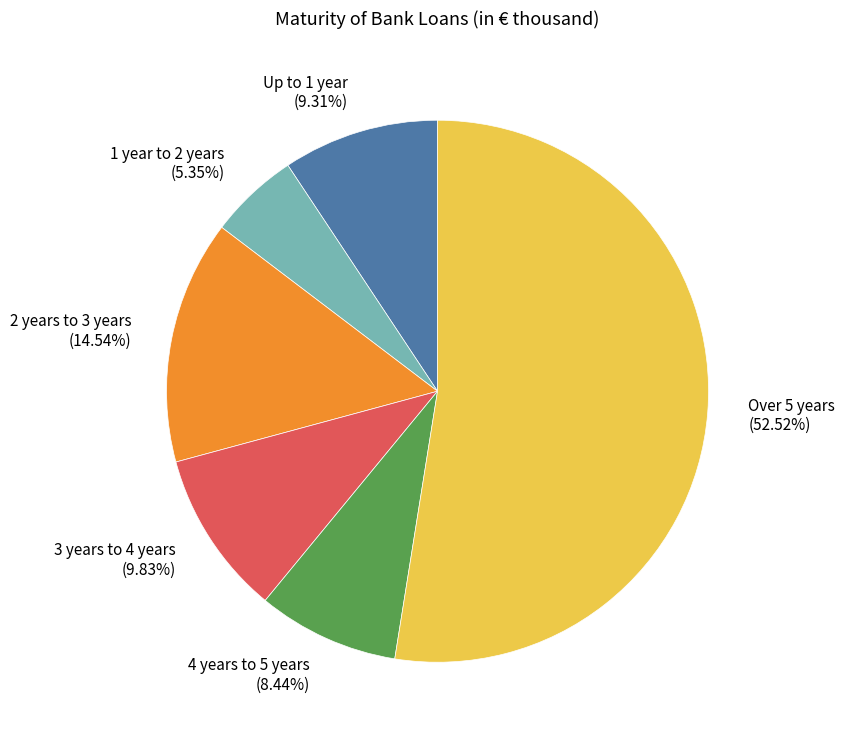

How many slices are in this pie chart?

6